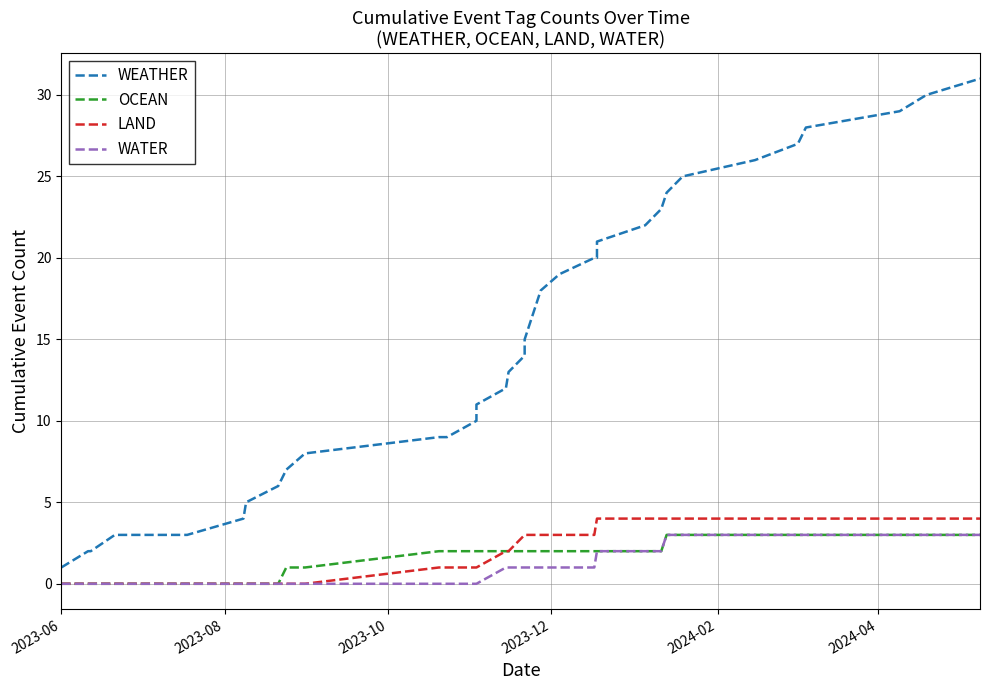

Which category has the lowest value in the WEATHER series?

2023-06